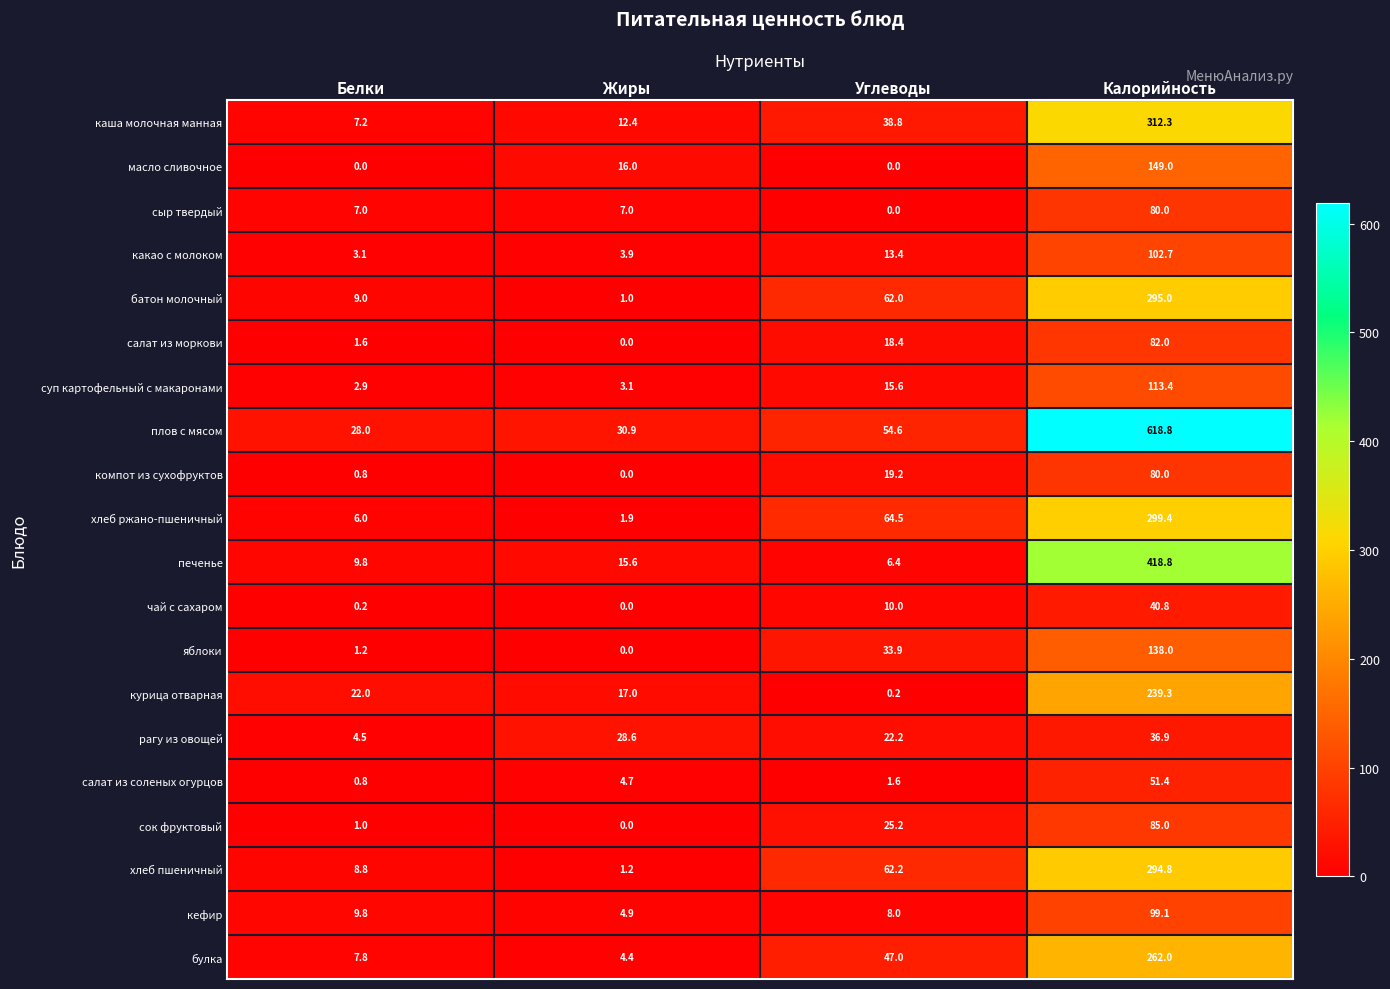

What is the average value of the чай с сахаром series?

12.8